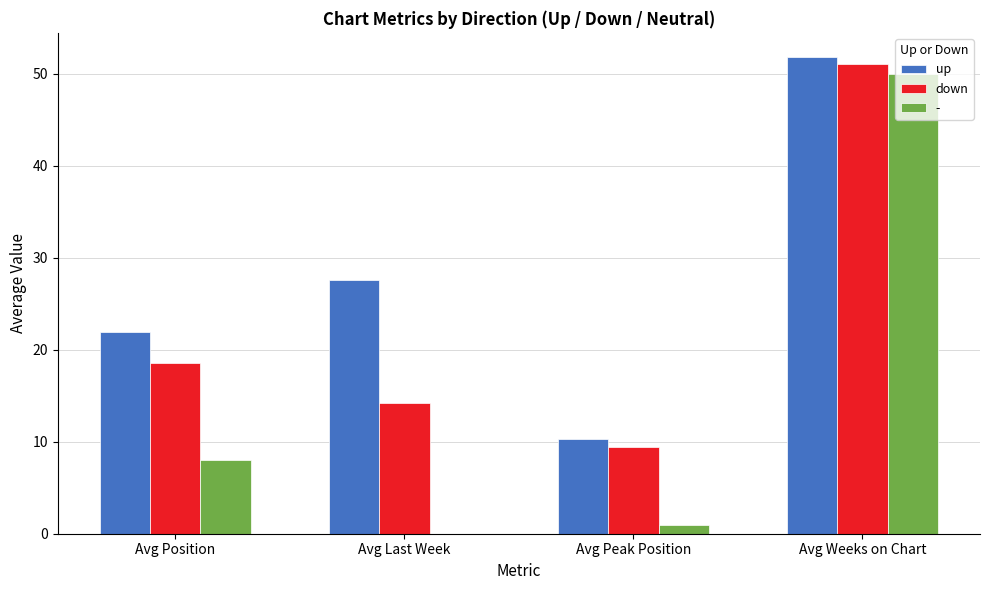

Which label corresponds to the largest value in the chart?

Avg Weeks on Chart